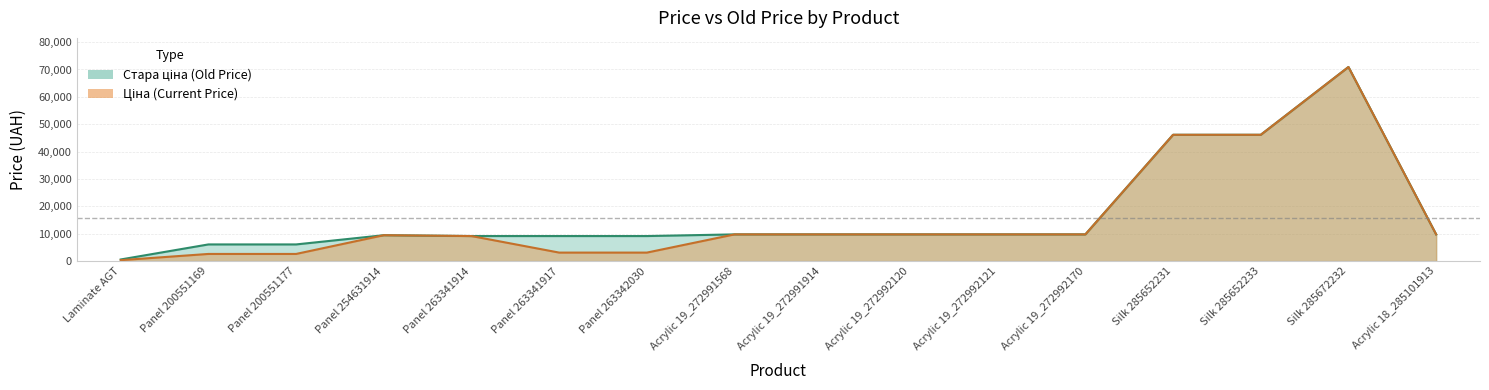

True or false: Ціна and Стара ціна cross at least once.

False